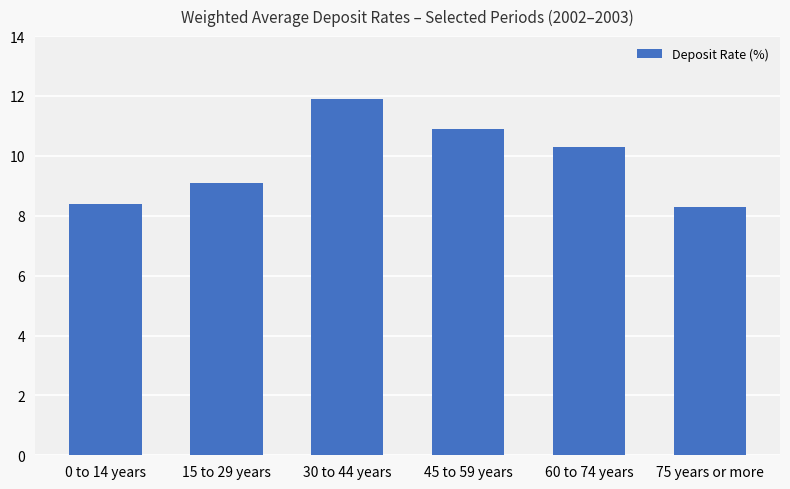

Reading right to left, extract all data points from this chart.

75 years or more=8.3	60 to 74 years=10.3	45 to 59 years=10.9	30 to 44 years=11.9	15 to 29 years=9.1	0 to 14 years=8.4